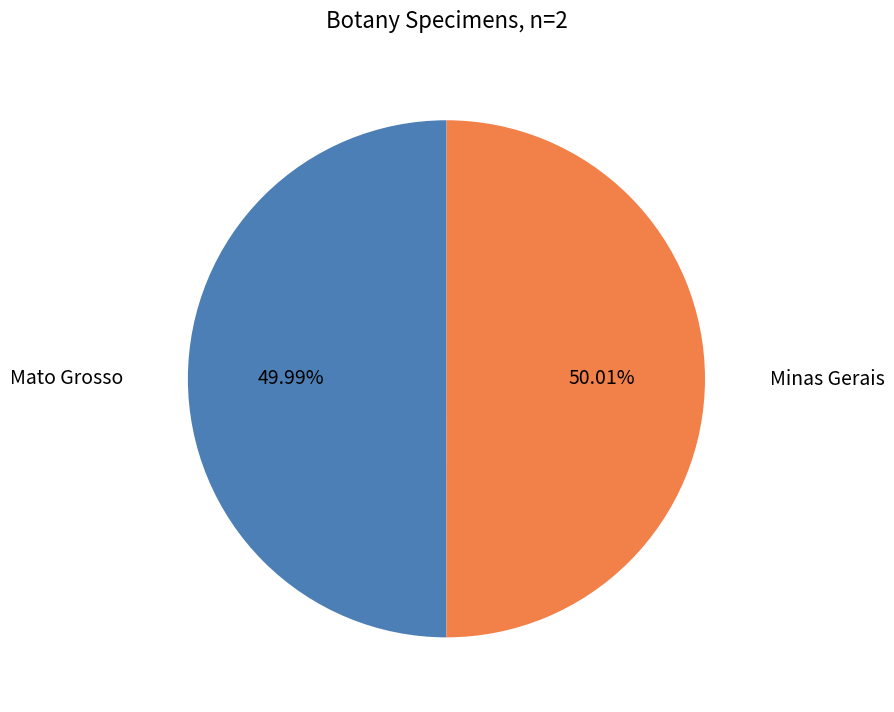

Approximately how many times larger is the value at Minas Gerais compared to Mato Grosso?

1.0